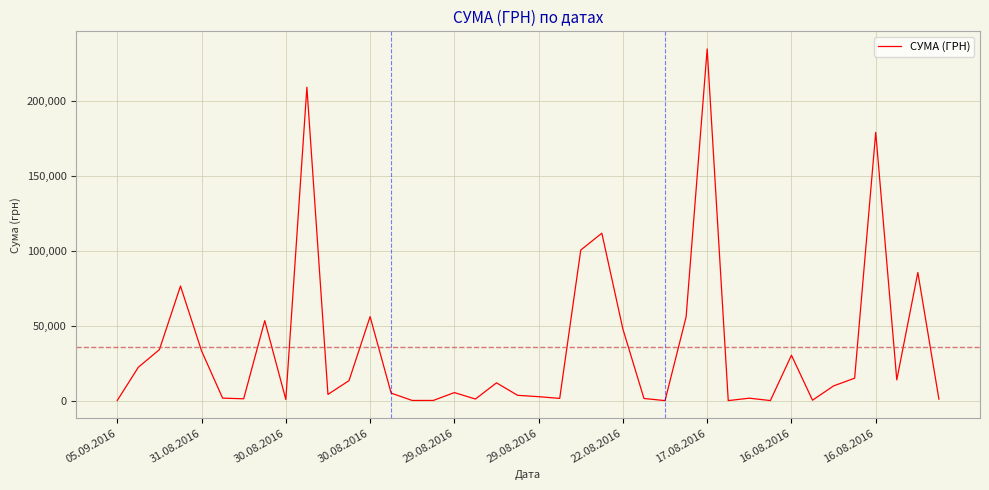

What is the maximum value shown in the chart?

235124.7